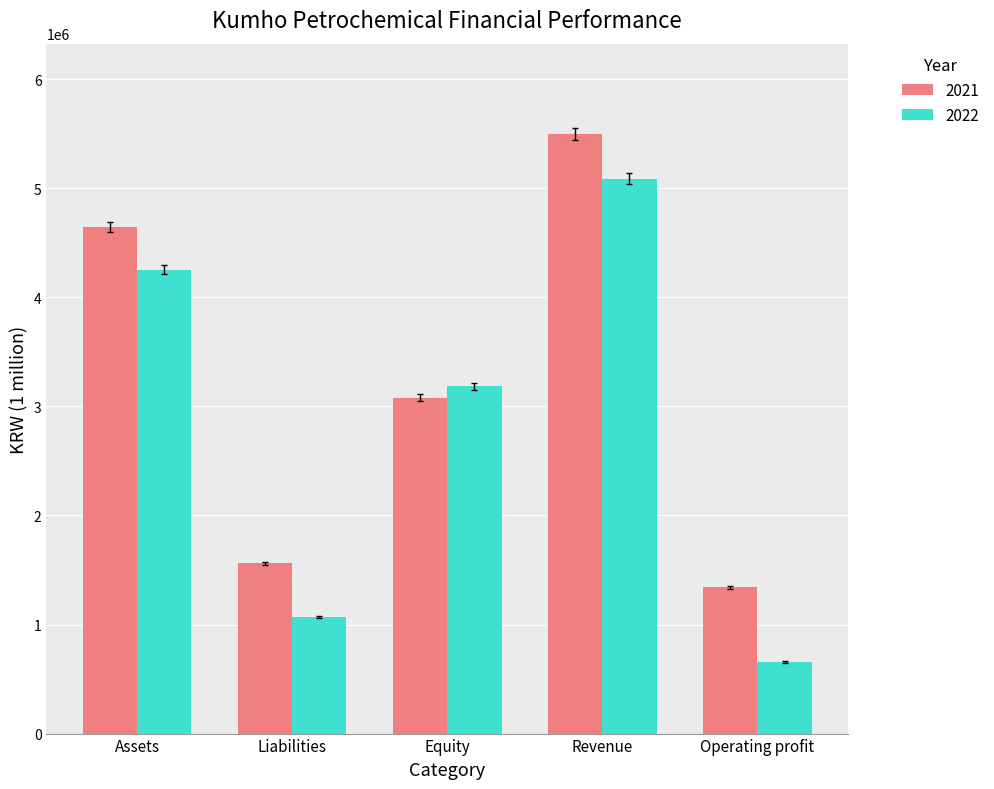

Reading right to left, transcribe all the data shown in this chart.

2021: 1342782	5501282	3081545	1562152	4643698
2022: 656206	5086856	3184500	1067816	4252316